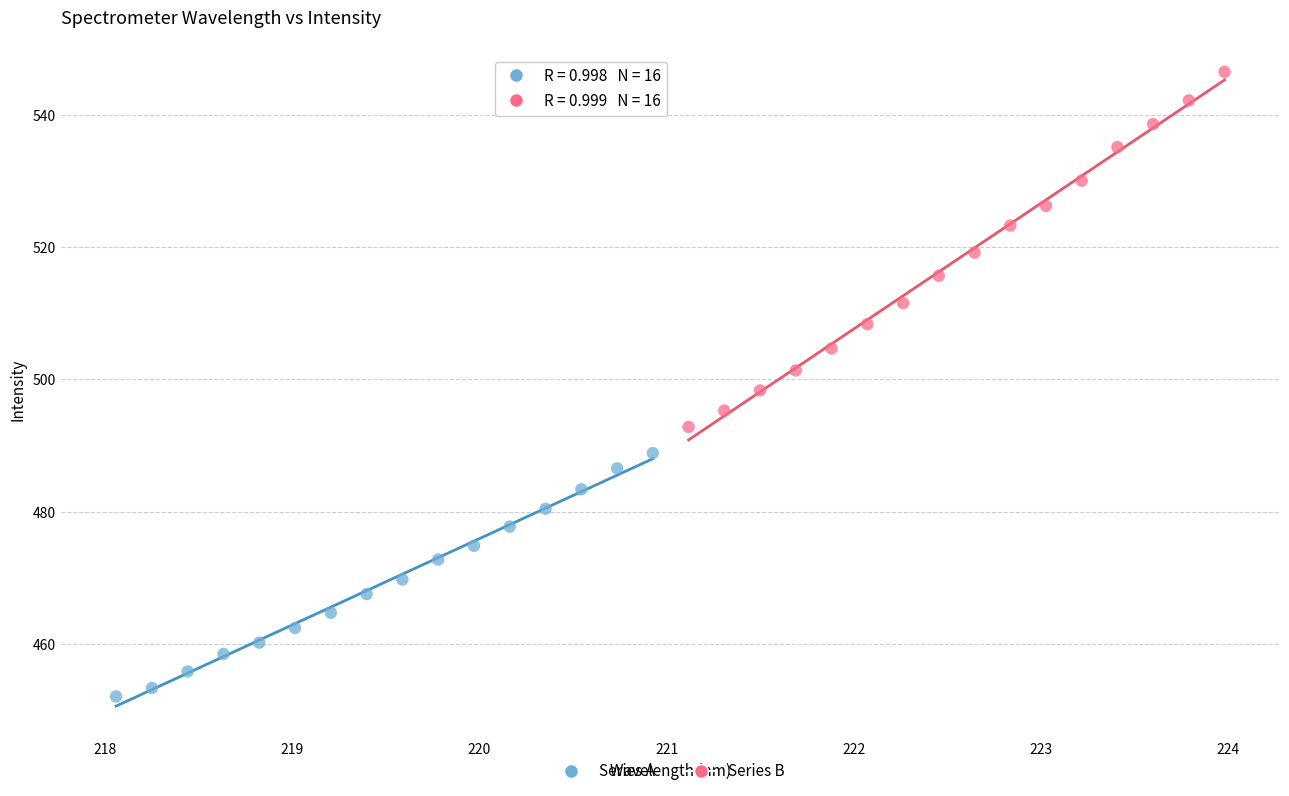

Which series contains the highest Y value?

Series B